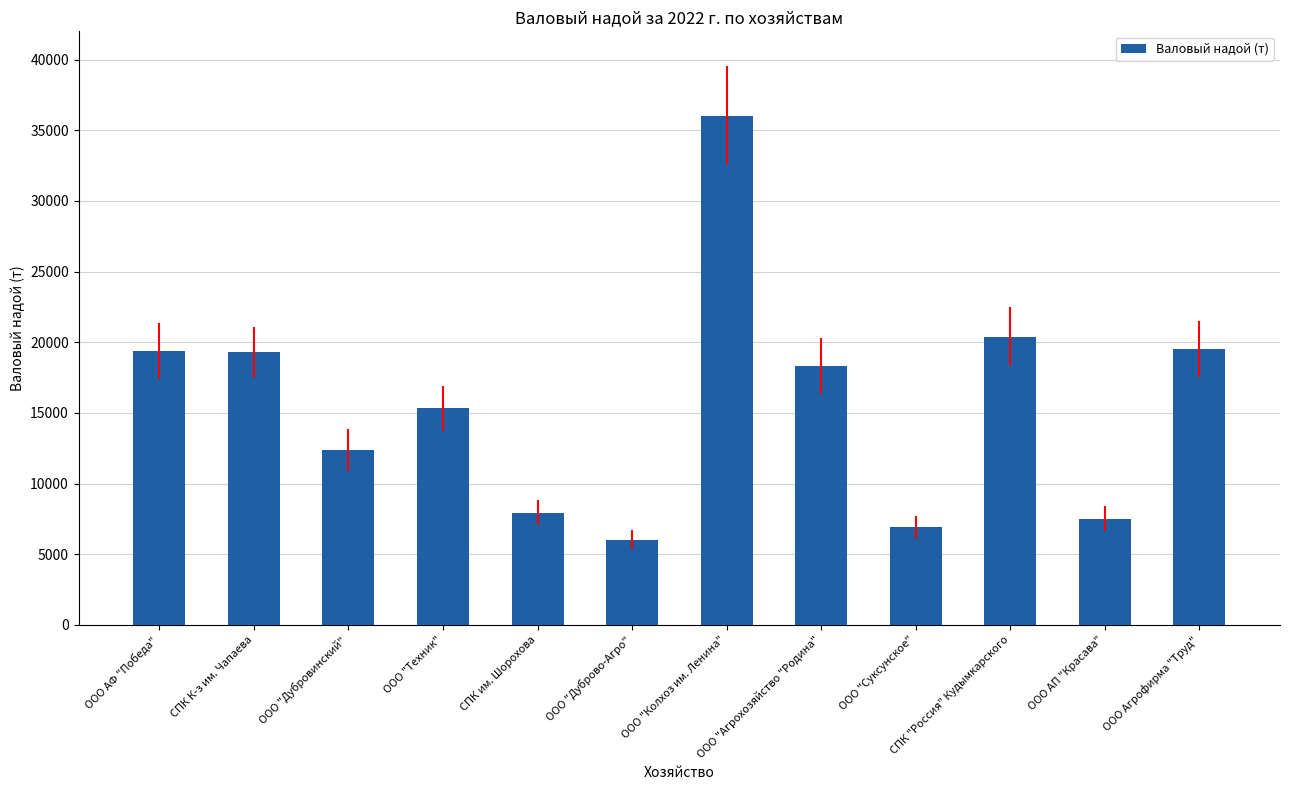

Are the bars horizontal?

No